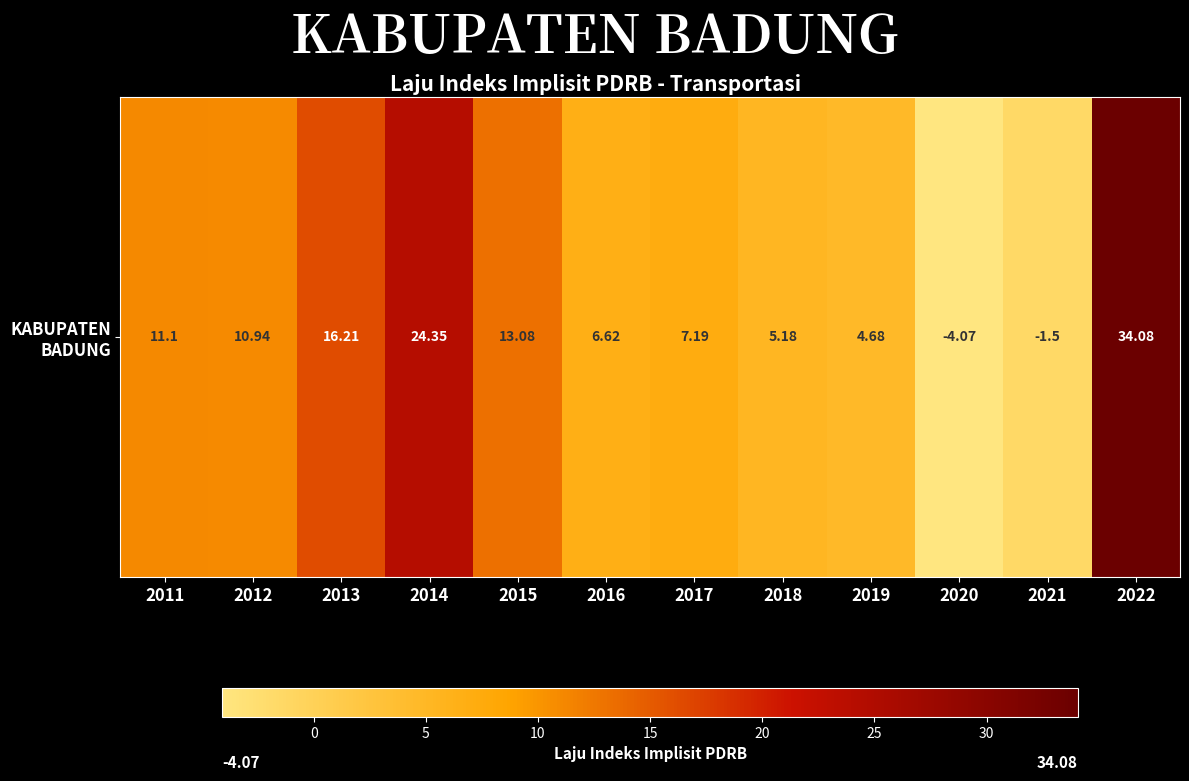

What is the greatest value displayed?

34.1